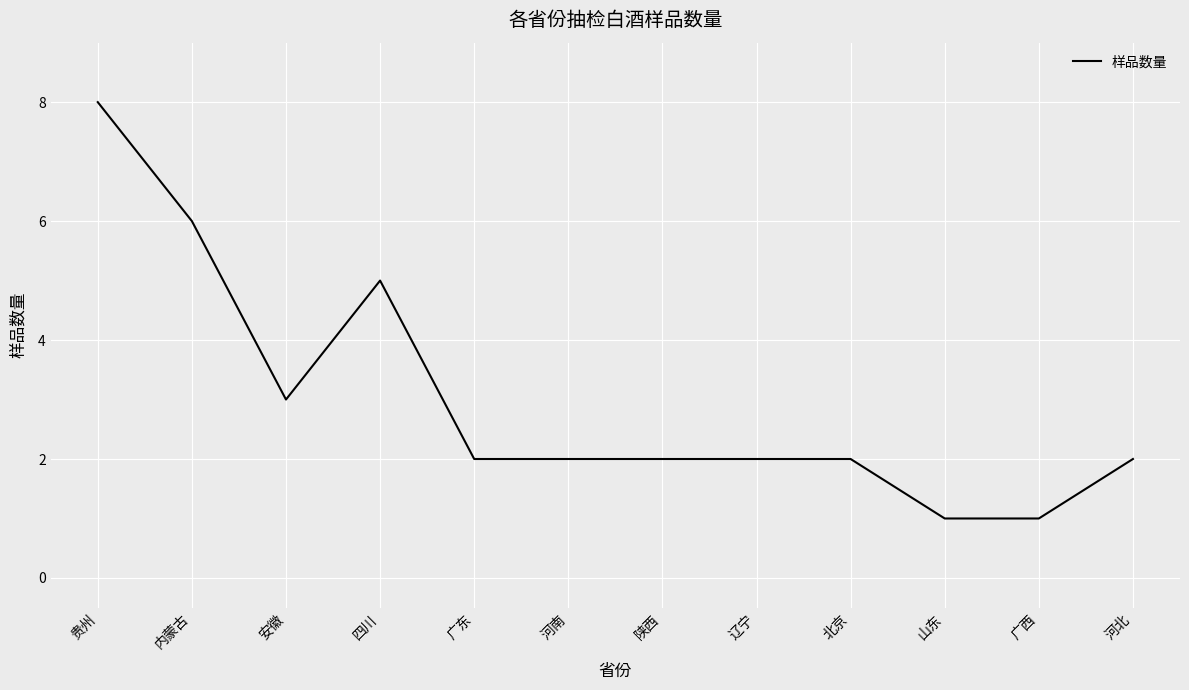

Does the chart display data point markers on the line(s)?

No